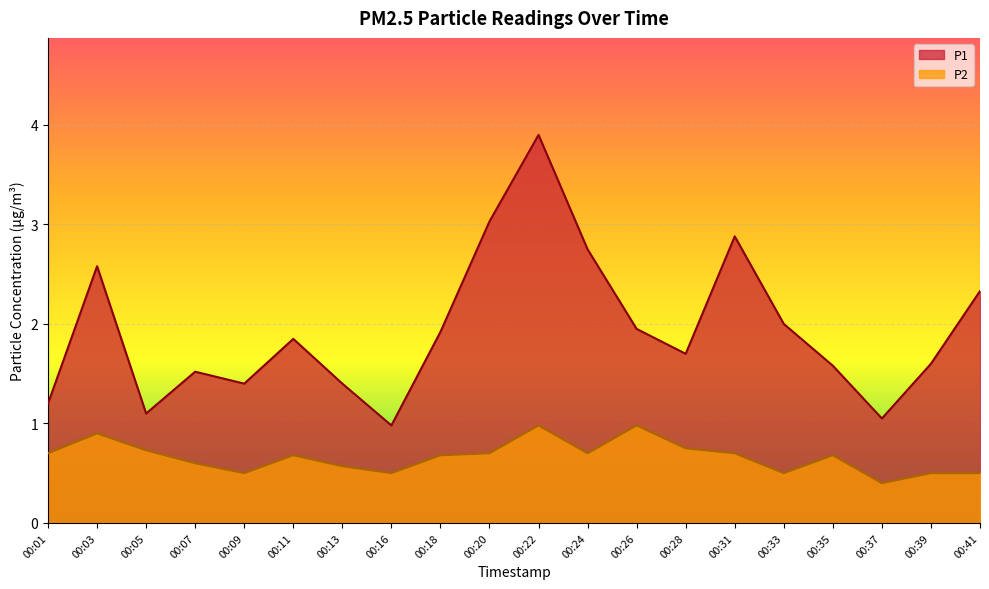

What is the value of the P2 point at the 1st from the left?

0.7